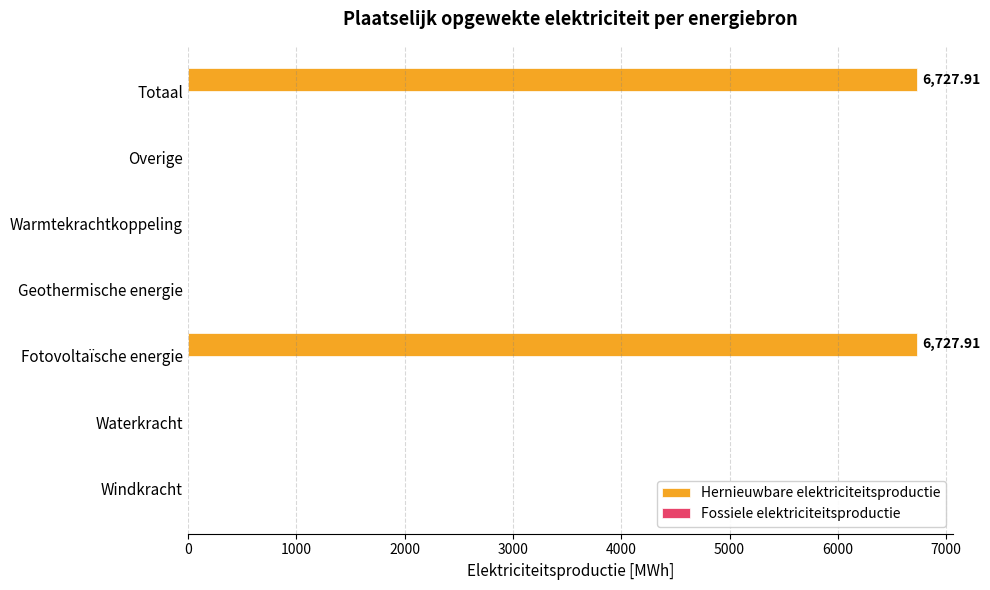

What is the change in value from Warmtekrachtkoppeling to Totaal?

+6727.9